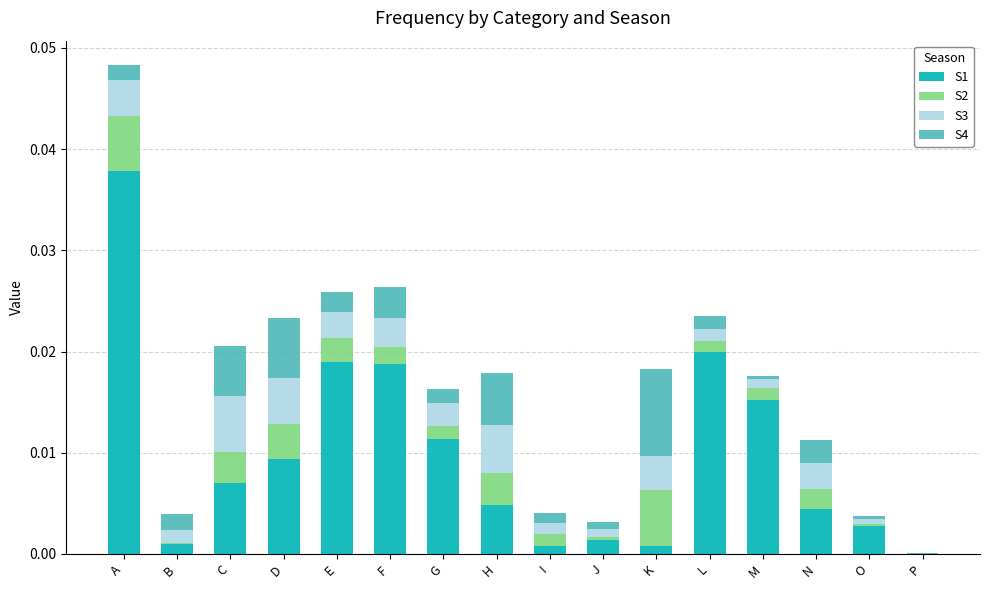

At which category is the sum across all series the highest?

A